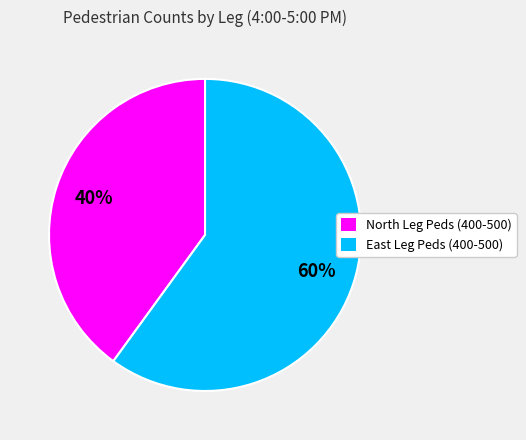

What is the ratio of the value at East Leg Peds (400-500) to the value at North Leg Peds (400-500)?

1.5